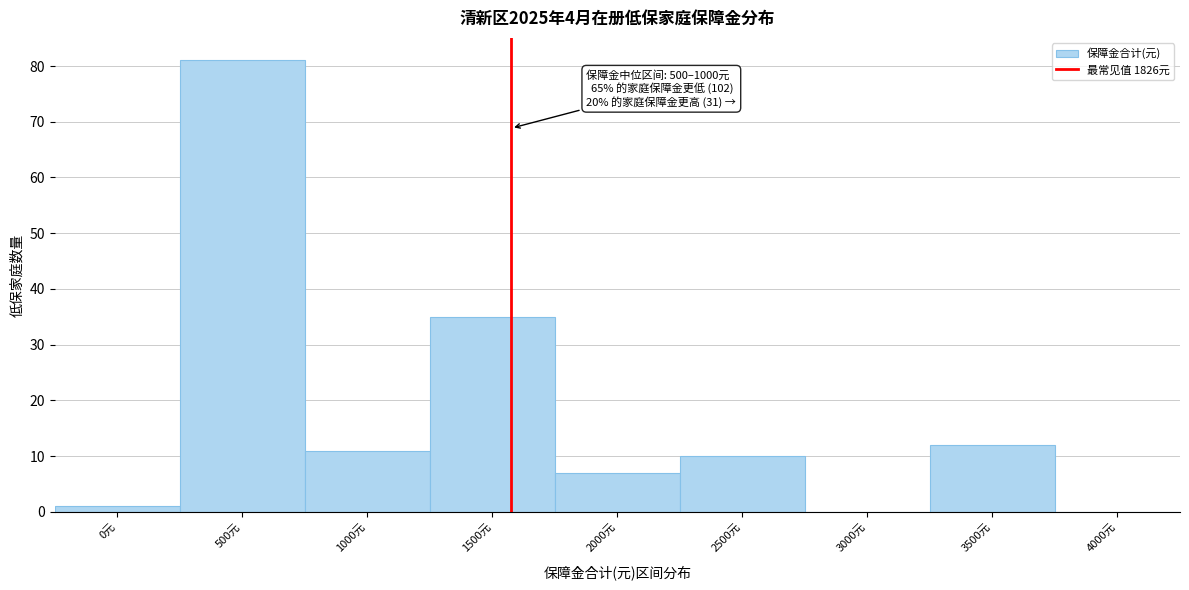

Reading left to right, what are all the values shown in this chart?

0元=1	500元=81	1000元=11	1500元=35	2000元=7	2500元=10	3000元=0	3500元=12	4000元=0